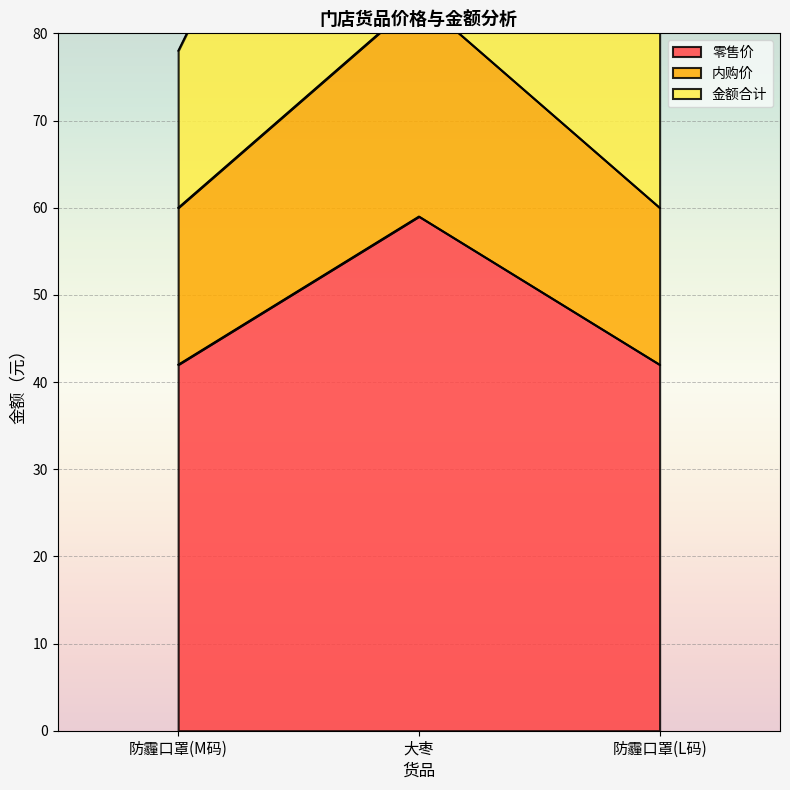

At which label does 零售价 reach its minimum?

防霾口罩(M码)